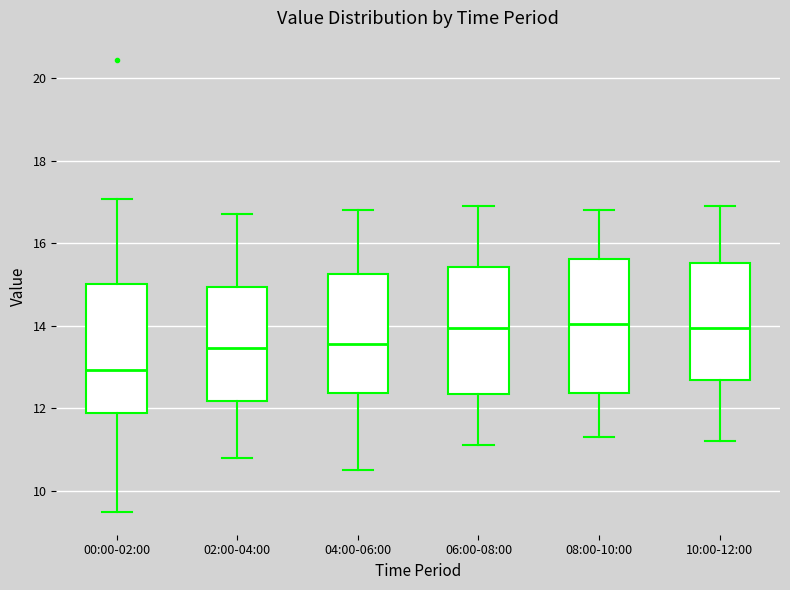

Where does the median line of the box for 10:00-12:00 sit on the y-axis? The values are not printed on the chart, so give them approximately, as read against the axis.

14.0